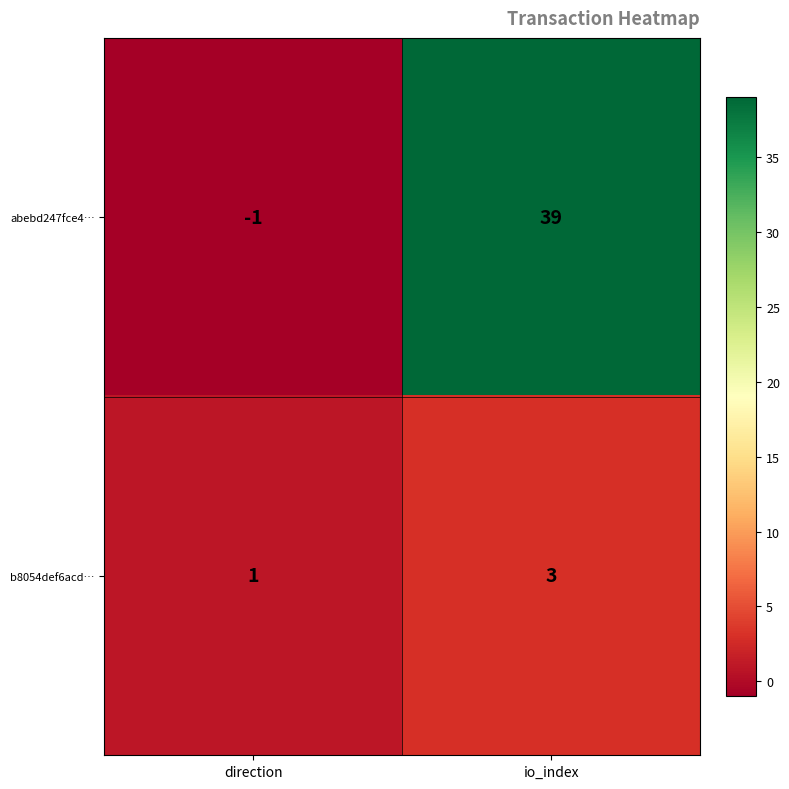

List the series in order of their peak value, lowest first.

b8054def6acd…, abebd247fce4…